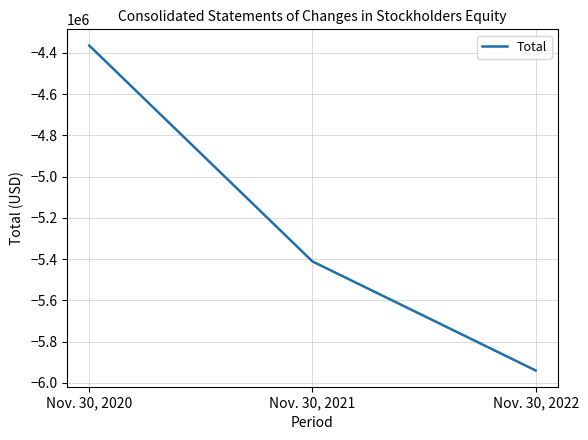

The chart shows a value of -5411178 at Nov. 30, 2021. True or false?

True